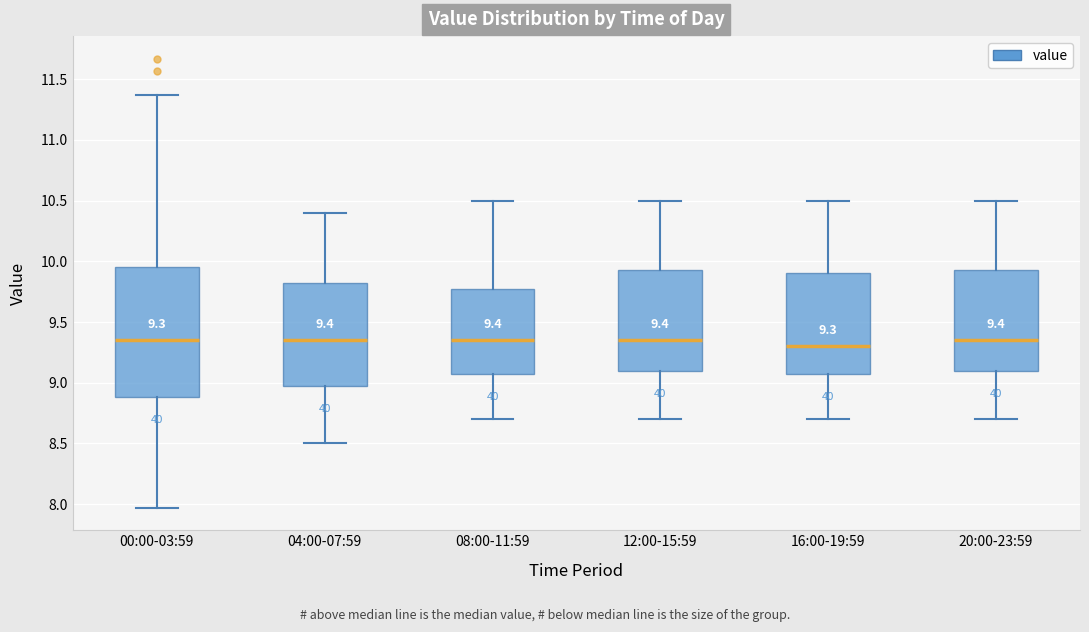

Comparing the boxes themselves (not the whiskers), which one is the tallest?

00:00-03:59